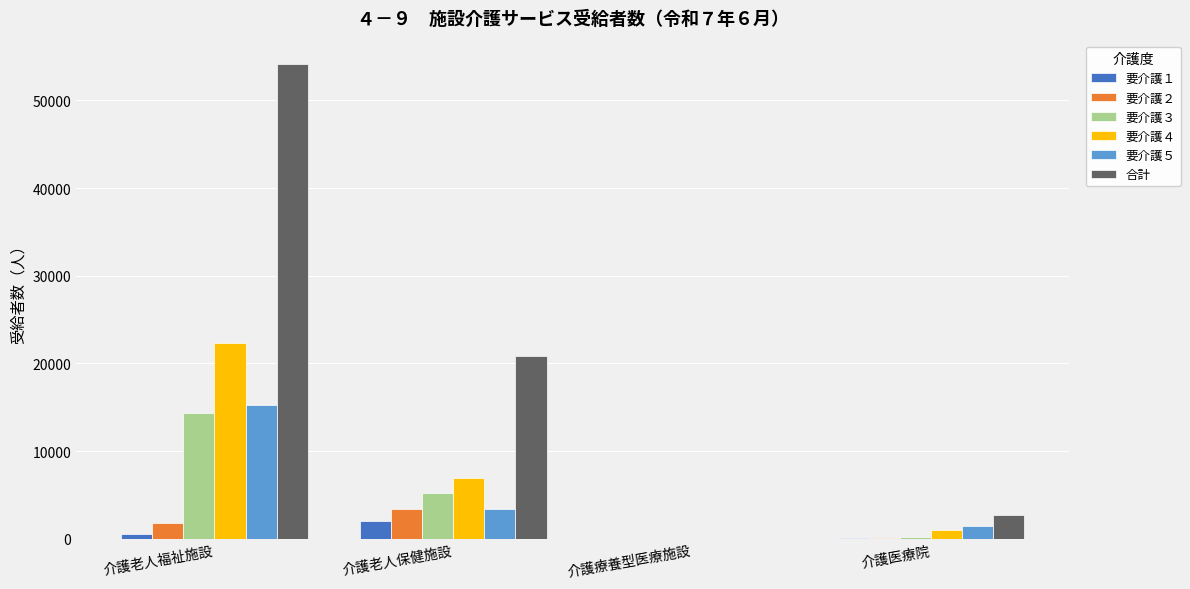

How many groups of bars are there?

4